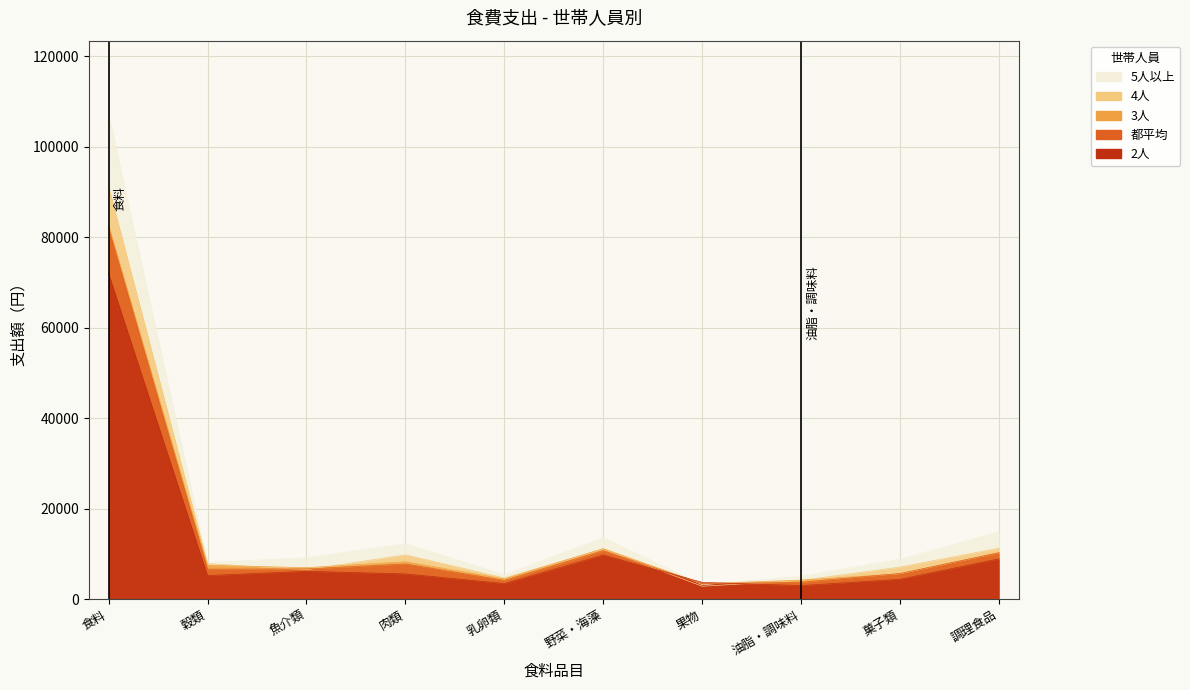

Where do 4人 and 3人 first cross each other?

穀類 and 魚介類